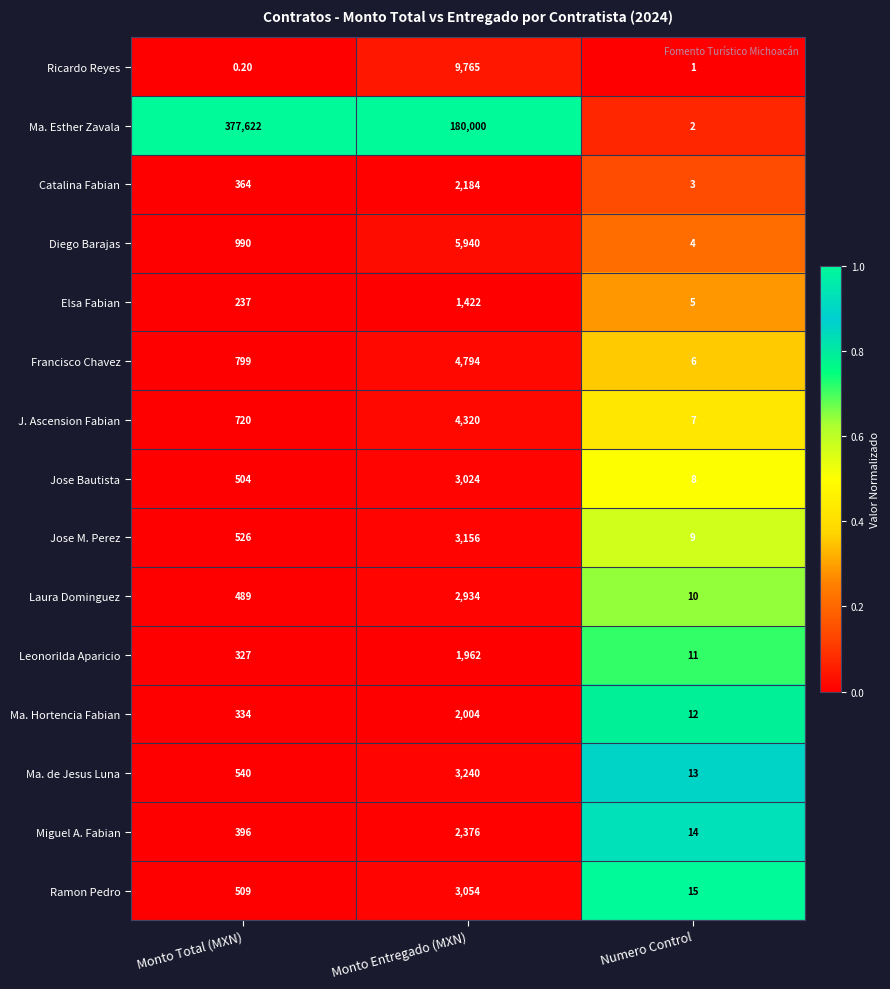

At which category does the chart reach its peak across all series?

Monto Total (MXN)